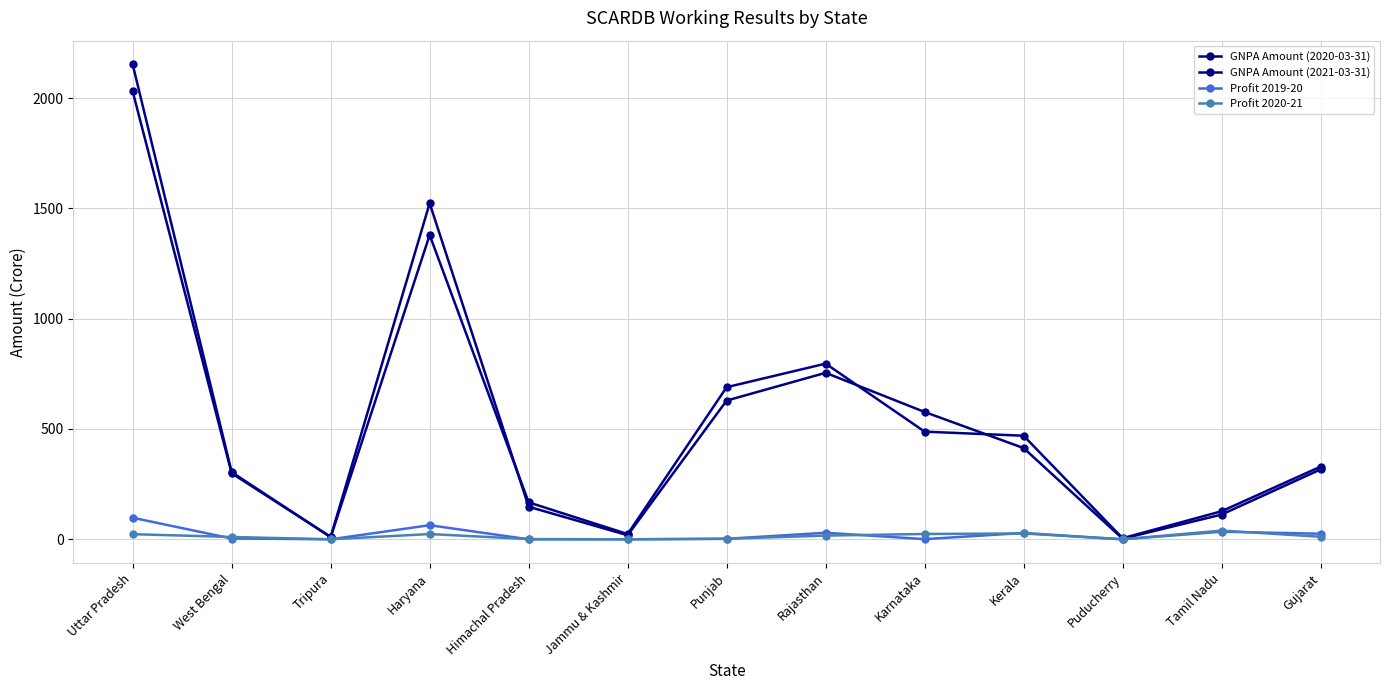

Where is the first local minimum for Profit 2020-21?

Tripura